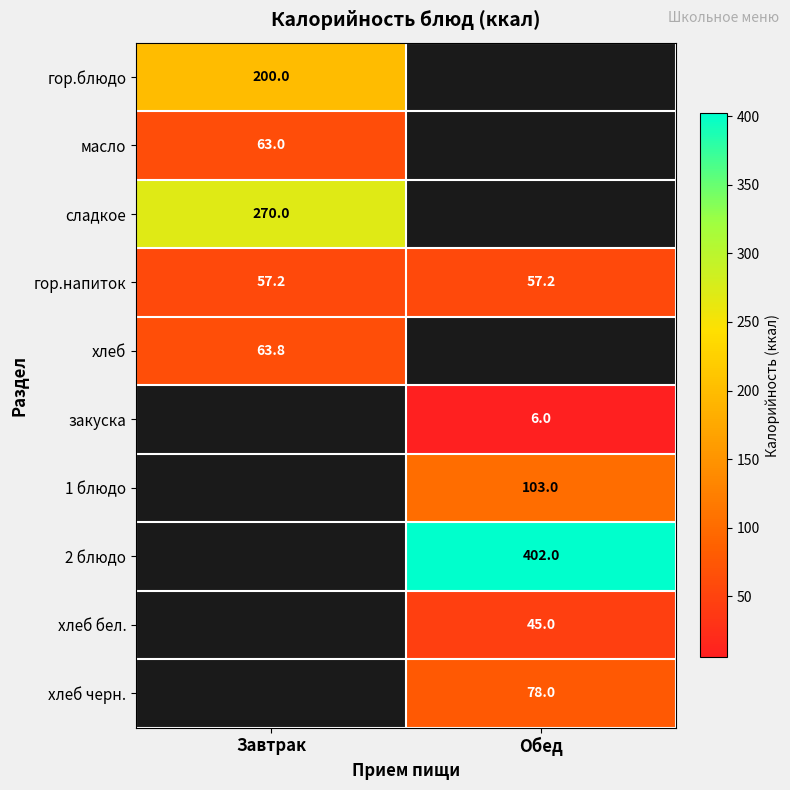

What value does the гор.напиток series have at Обед?

57.2